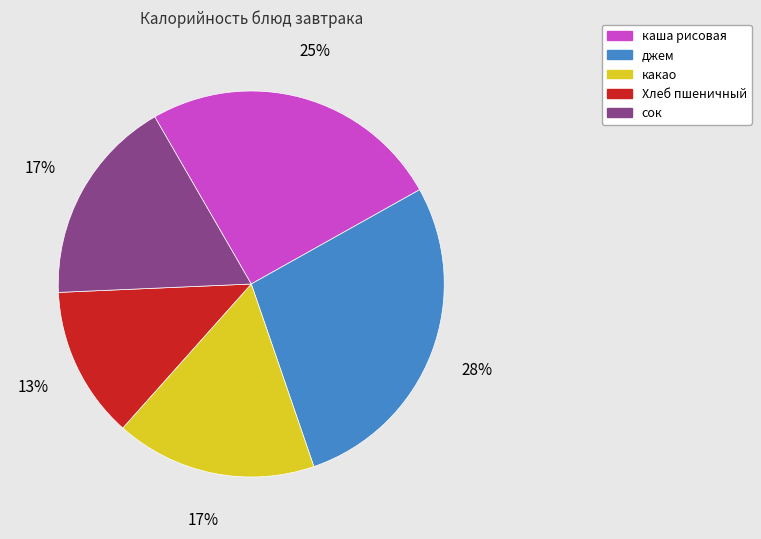

True or false: сок accounts for 17% of the total.

True